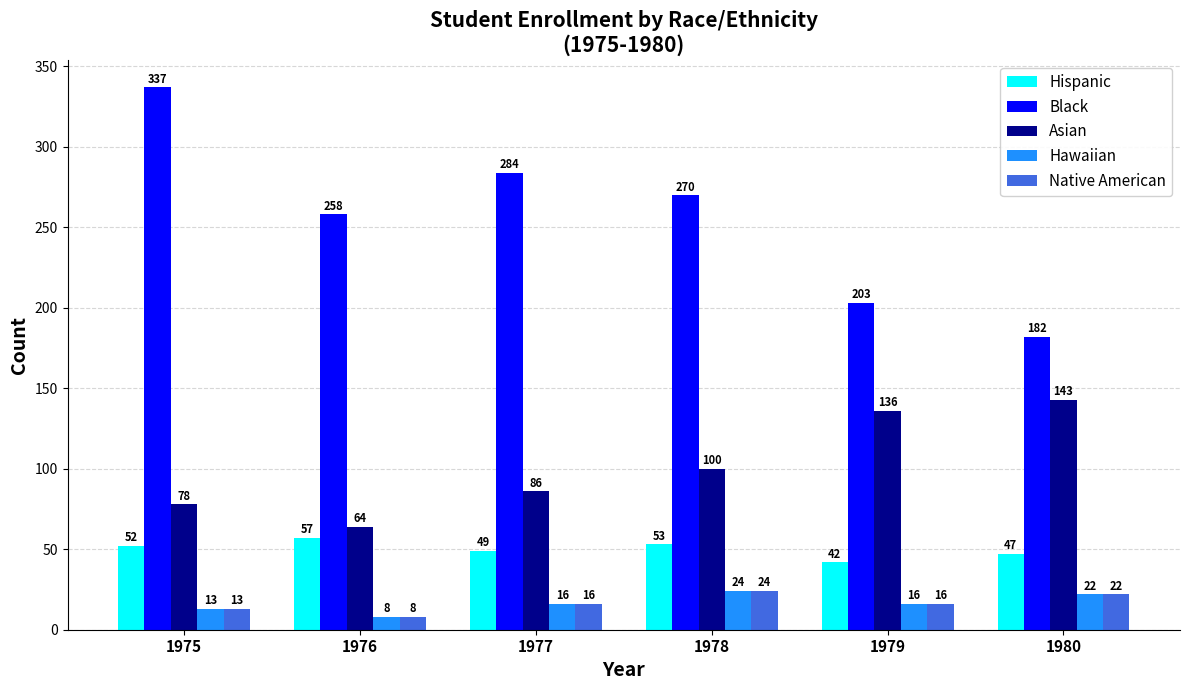

What is the difference between the Hawaiian values at 1977 and 1975?

3